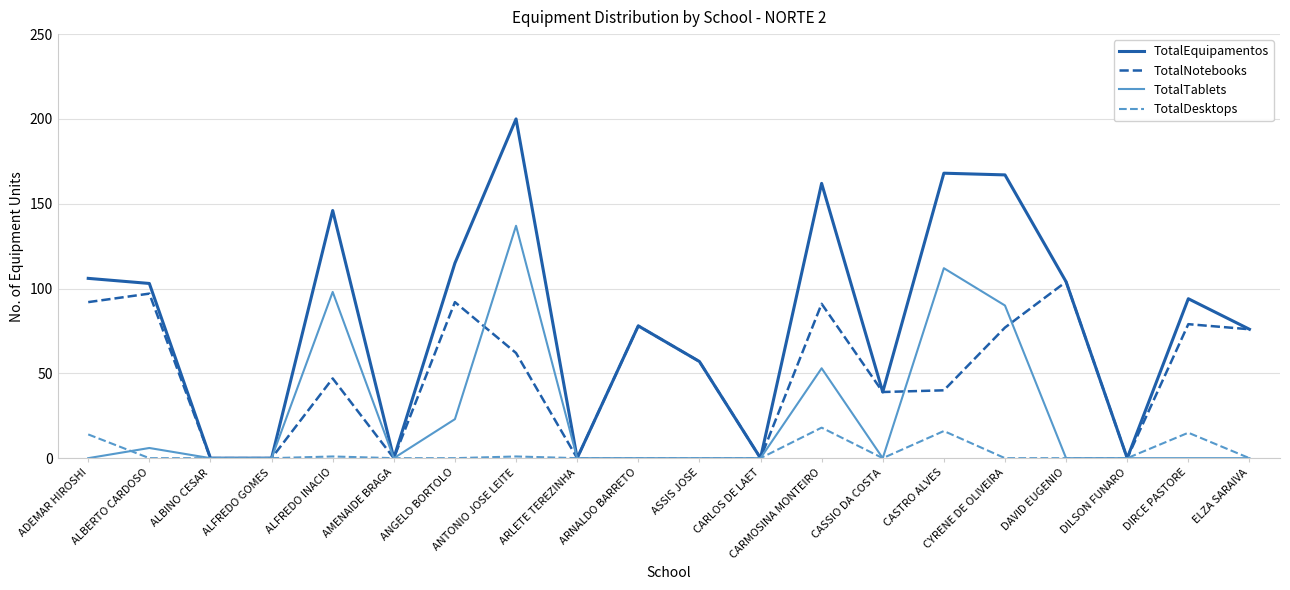

The TotalDesktops series shows -12 at ALBERTO CARDOSO. True or false?

False